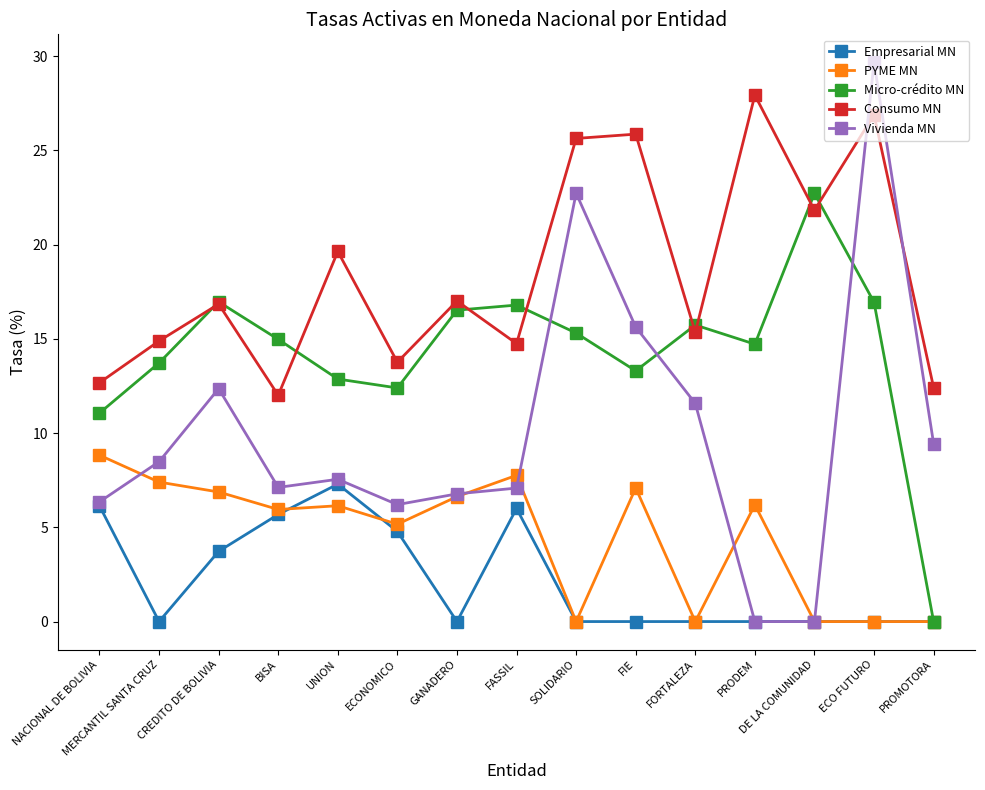

True or false: Empresarial MN has more than 0 interior local peaks.

True